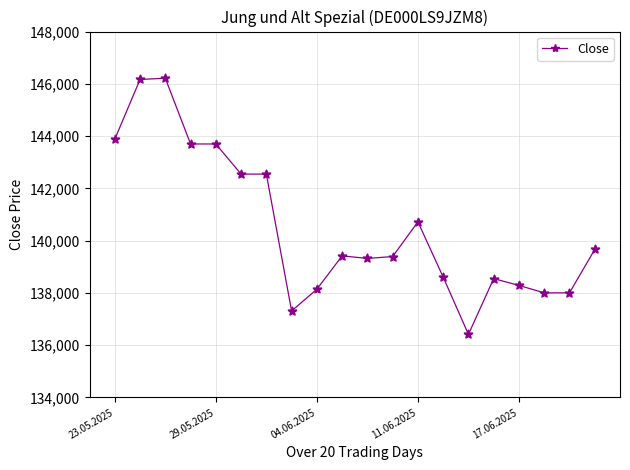

True or false: there are more than 1 points higher than both neighbors.

True